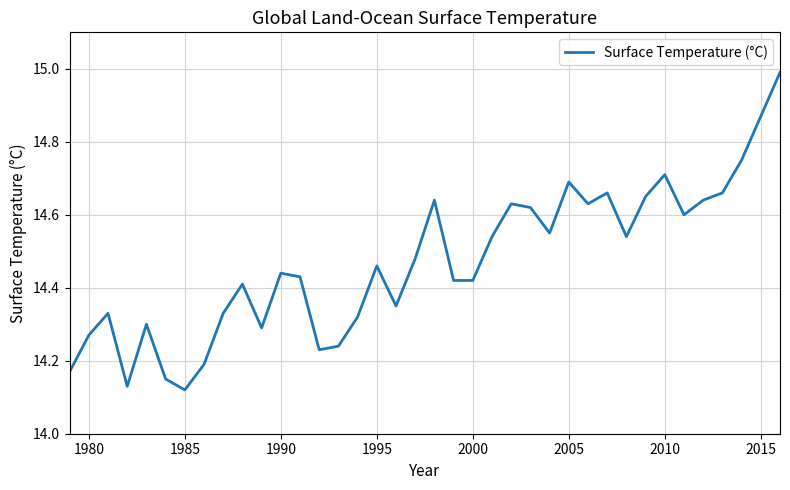

What is the greatest value displayed?

15.0